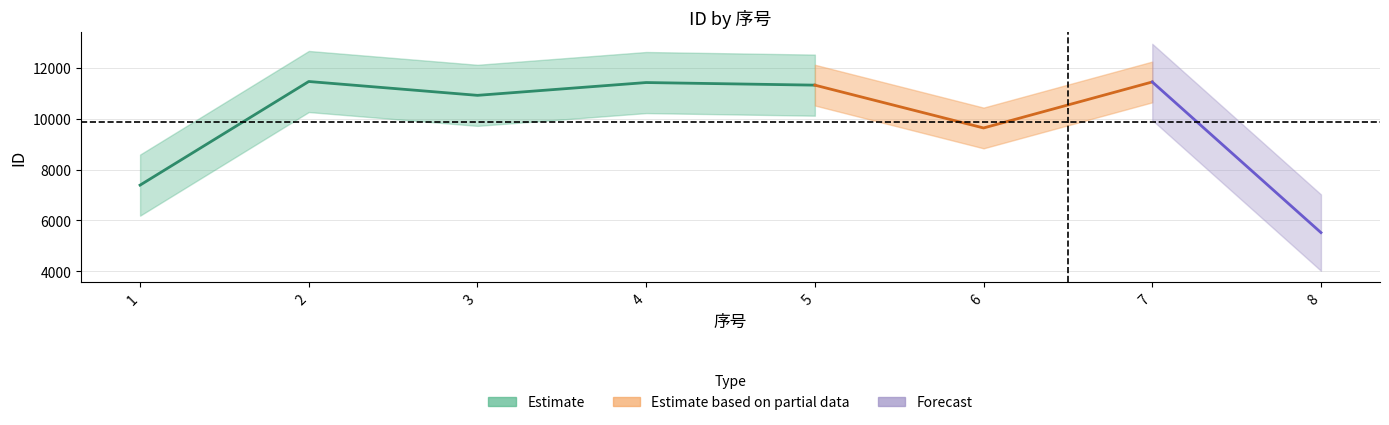

What is the difference between the values at 6 and 8?

4111